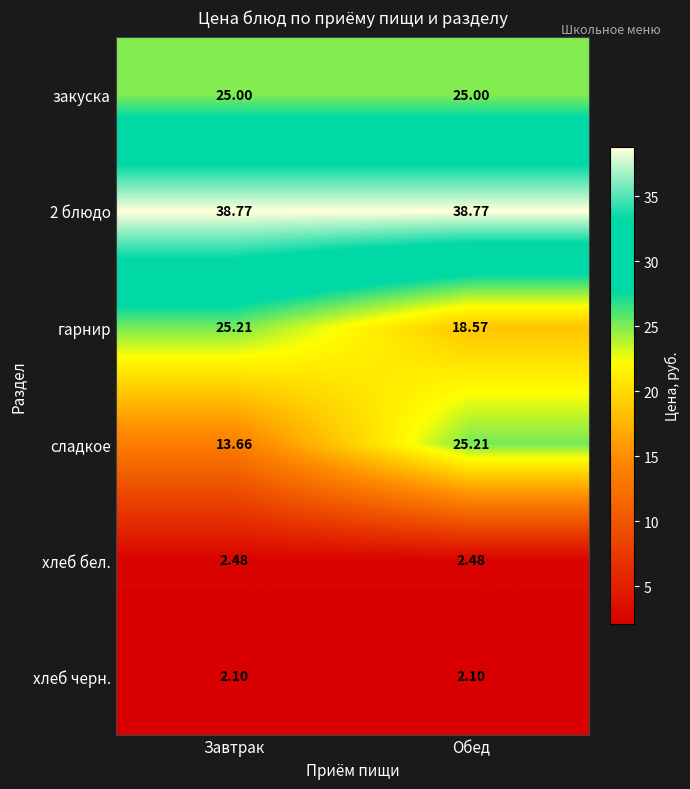

Which category has the highest value in the гарнир series?

Завтрак